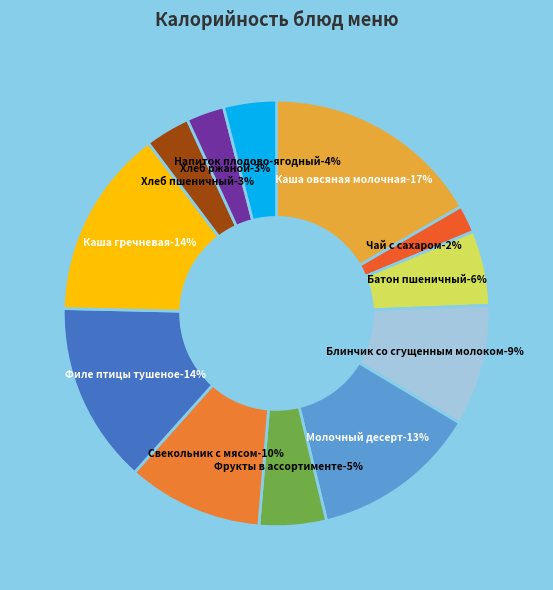

Which slice is the smallest?

Чай с сахаром